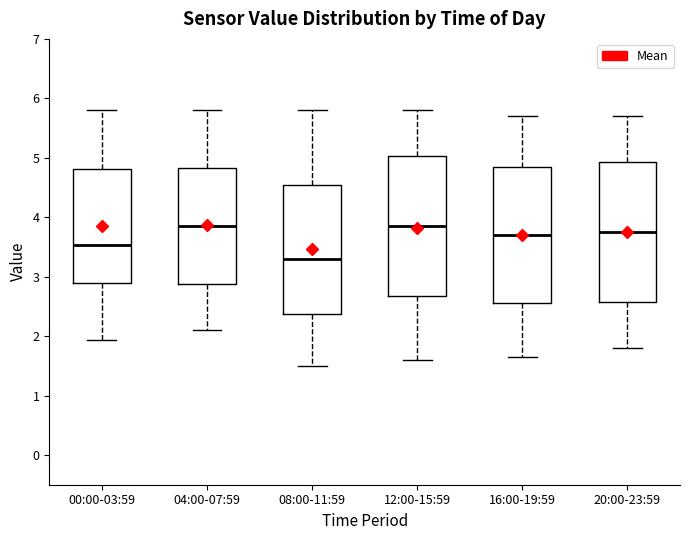

Which box's median line is the lowest?

08:00-11:59